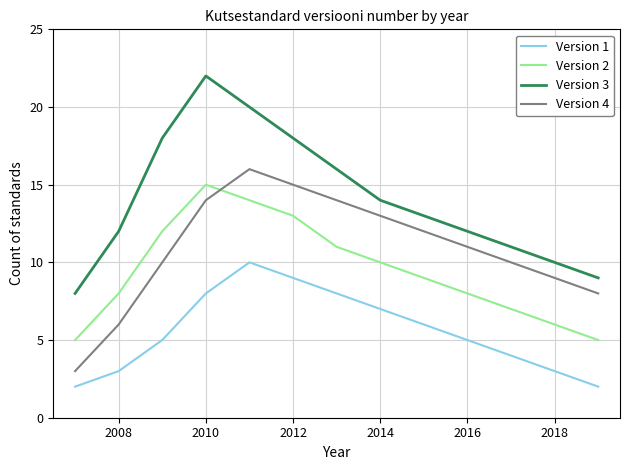

Reading right to left, transcribe all the data shown in this chart.

Version 1: 2	3	4	5	6	7	8	9	10	8	5	3	2
Version 2: 5	6	7	8	9	10	11	13	14	15	12	8	5
Version 3: 9	10	11	12	13	14	16	18	20	22	18	12	8
Version 4: 8	9	10	11	12	13	14	15	16	14	10	6	3